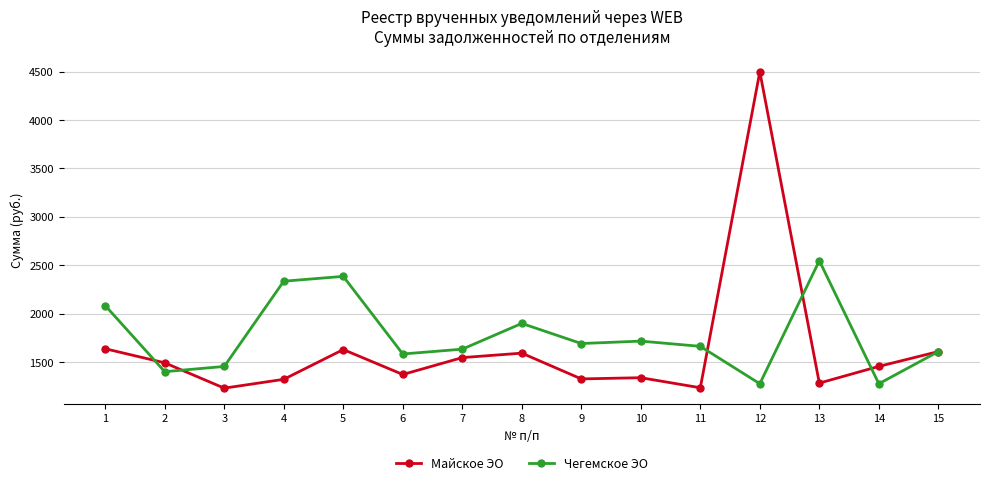

What is the total value across all series at 11?

2900.9